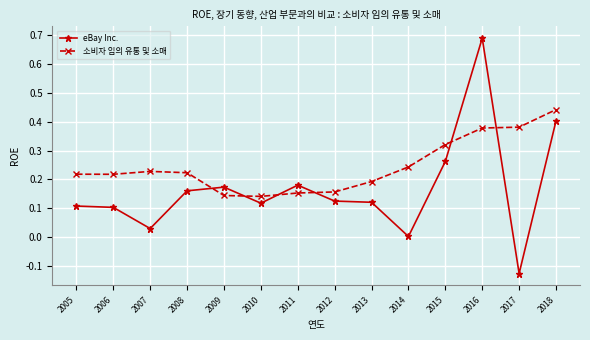

True or false: 소비자 임의 유통 및 소매 and eBay Inc. cross at least once.

True